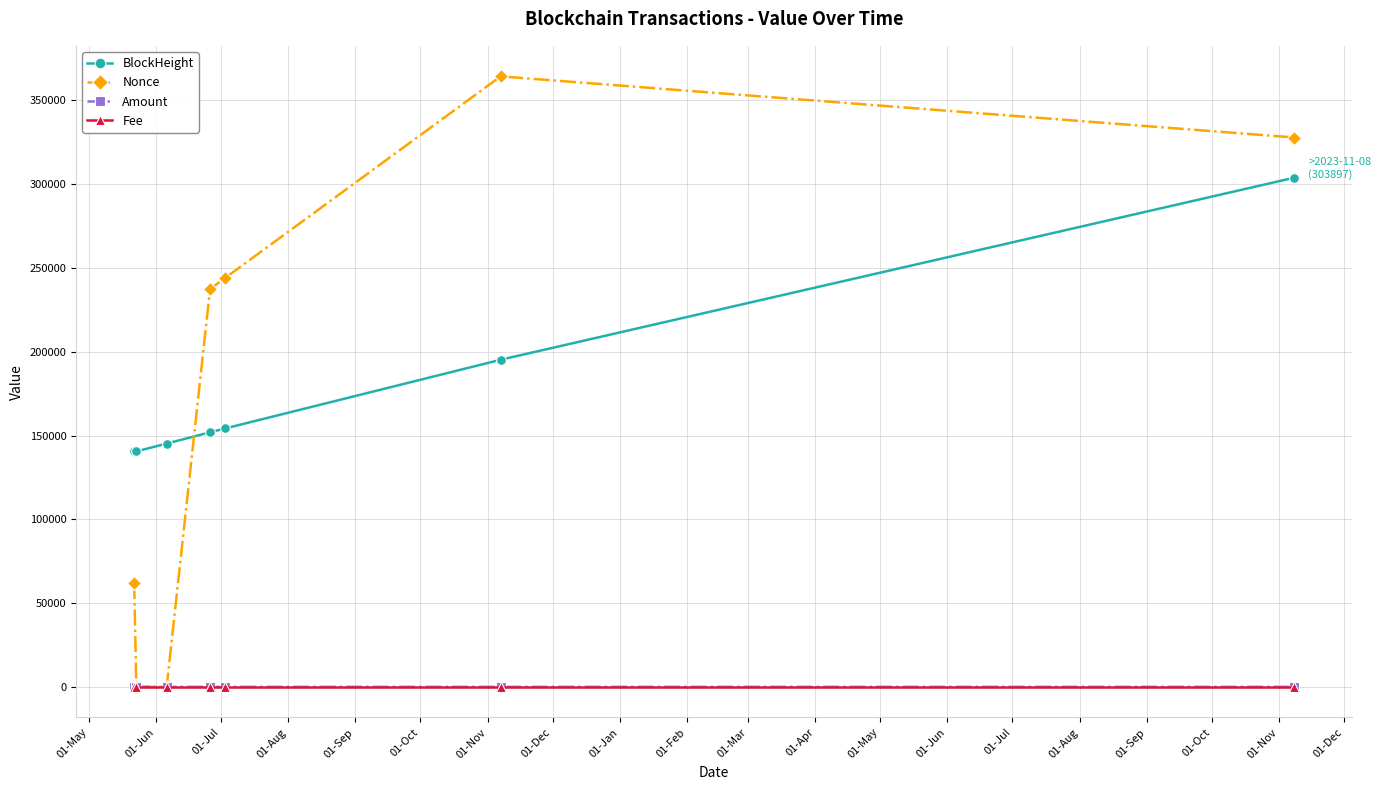

What is the sum of all Amount values?

108.6